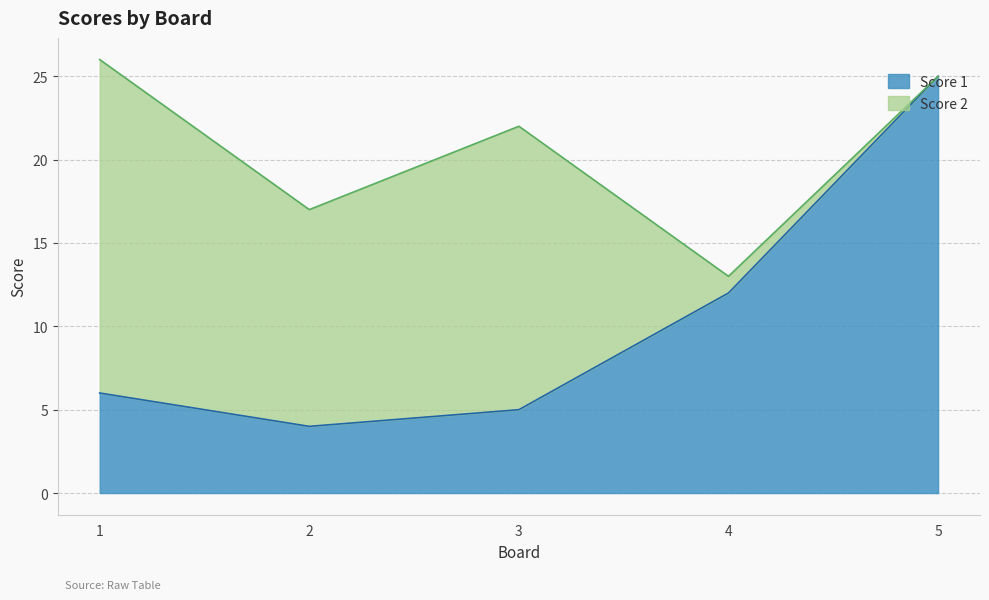

The Score 1 series shows 6 at 1. True or false?

True